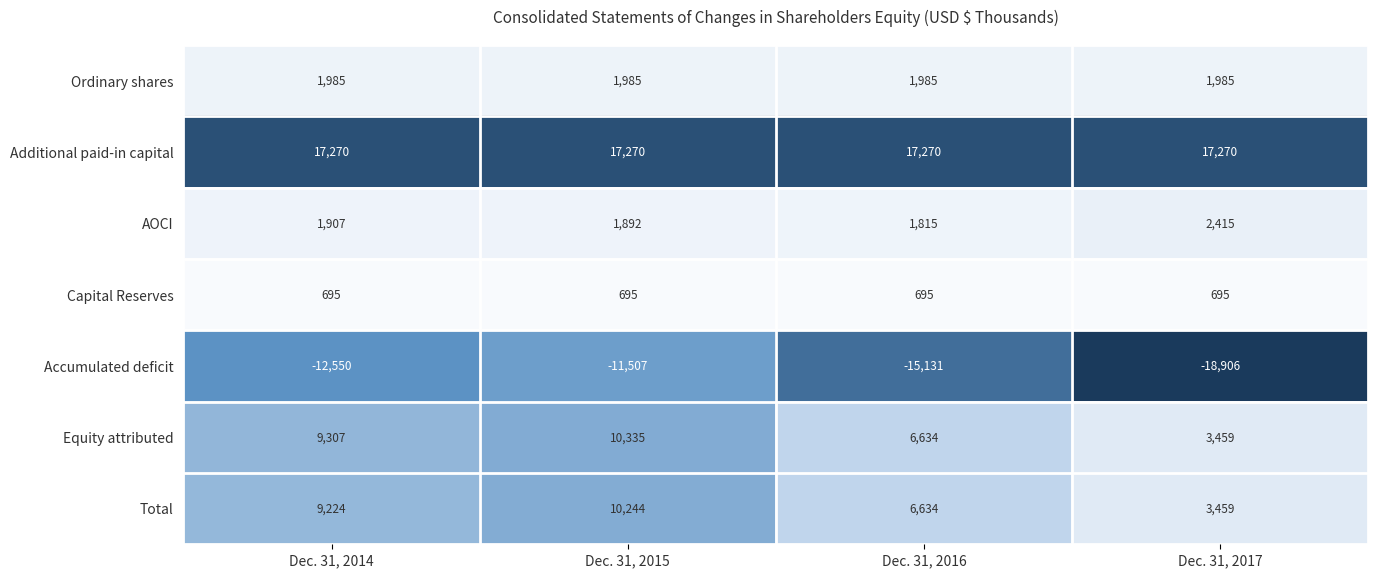

What is the spread (max minus min) of values at Dec. 31, 2017?

36176